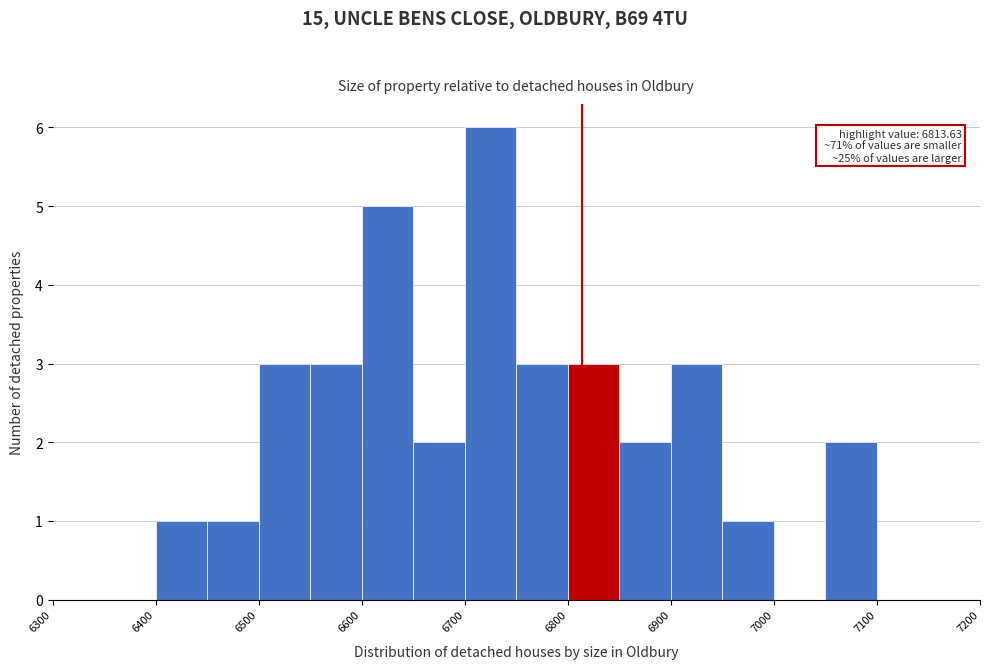

Which range on the x-axis has the tallest bar?

6700 to 6750